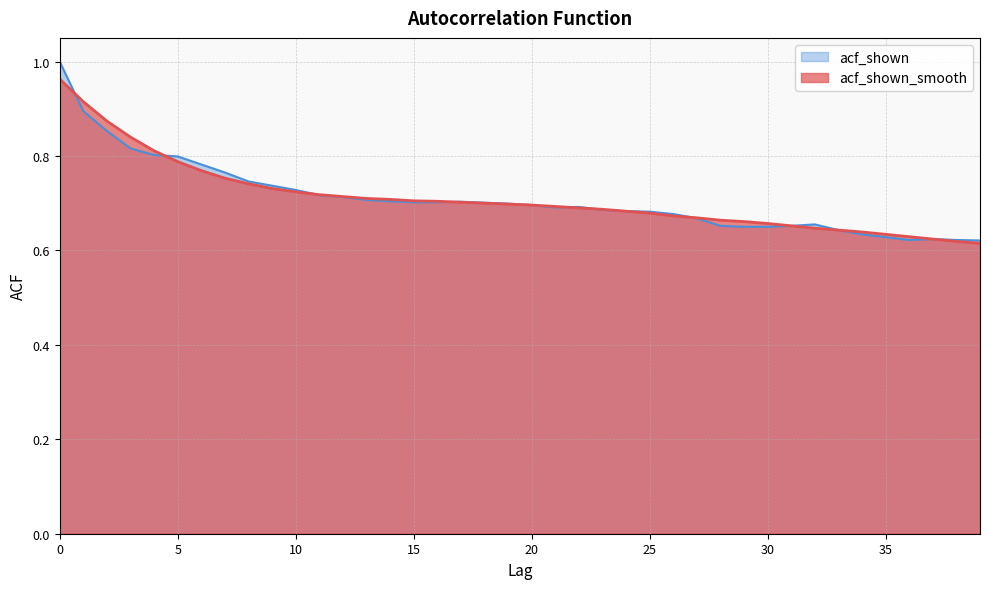

How many lines are shown in the chart?

2